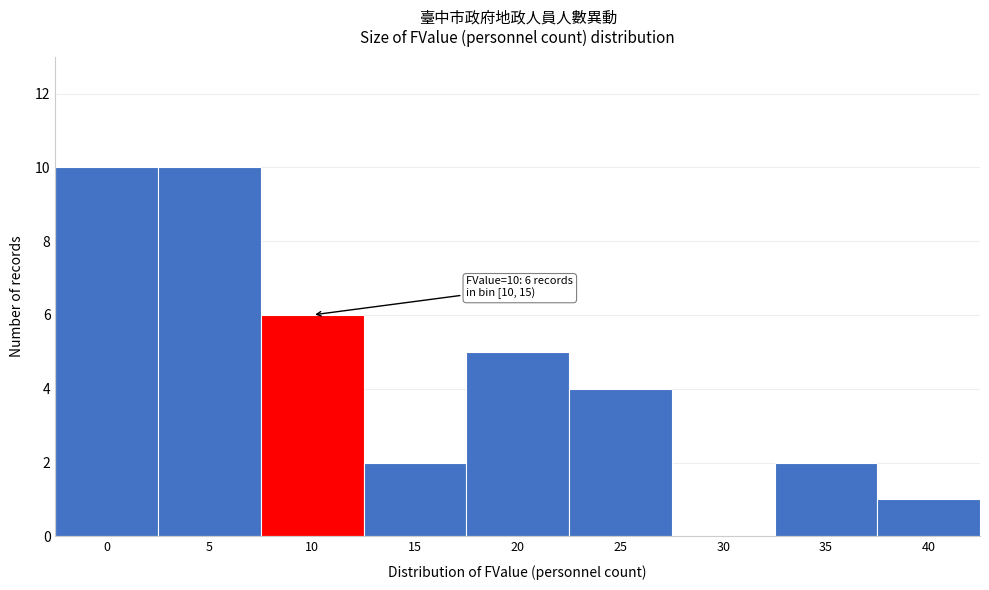

Reading left to right, extract all data points from this chart.

0=10	5=10	10=6	15=2	20=5	25=4	30=0	35=2	40=1